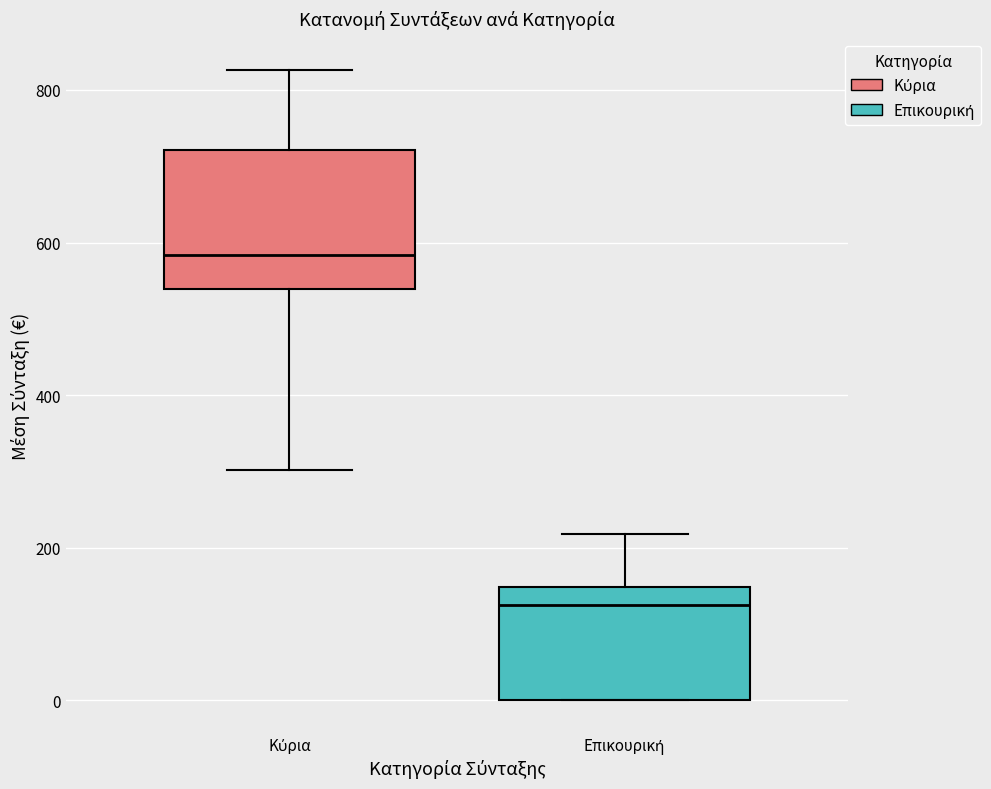

Which box is the tallest, from its lower edge to its upper edge?

Κύρια